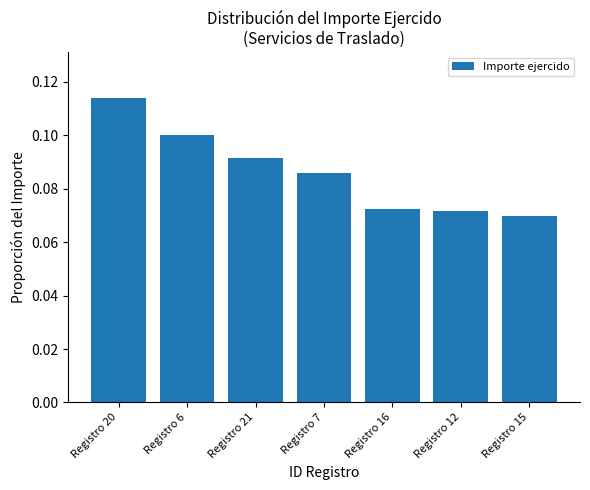

Is it true that the value at Registro 16 is 0.1?

True